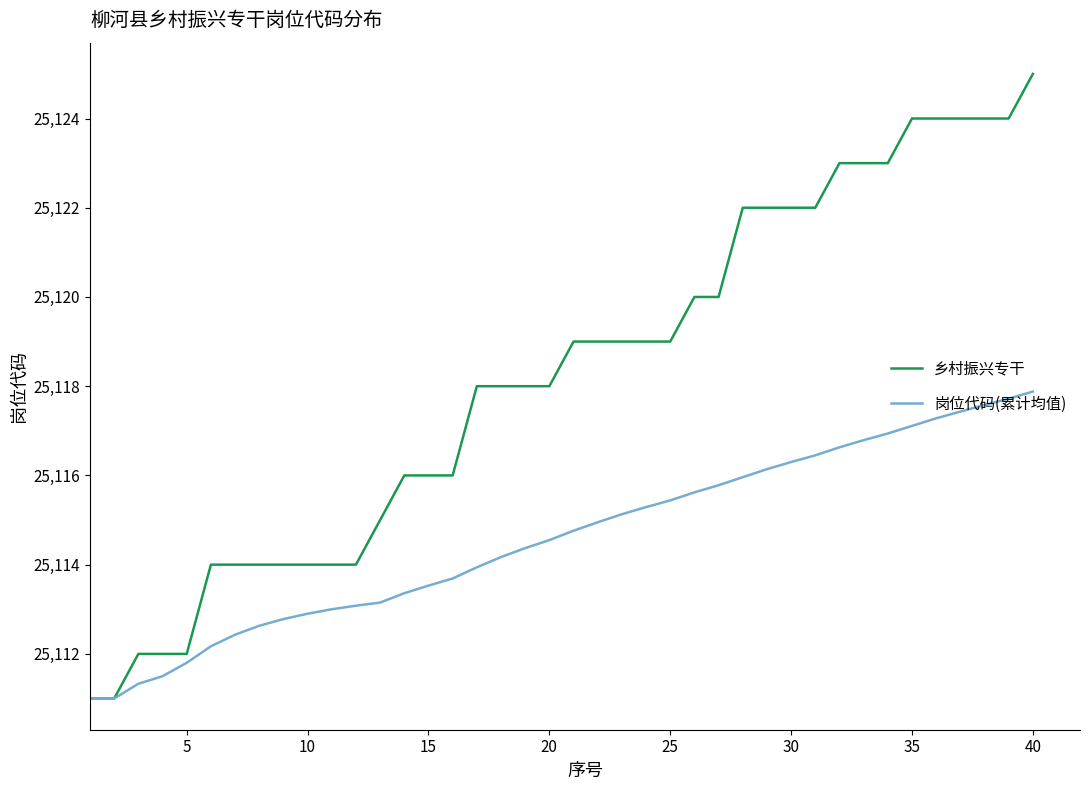

Which series has the largest total across all categories?

乡村振兴专干